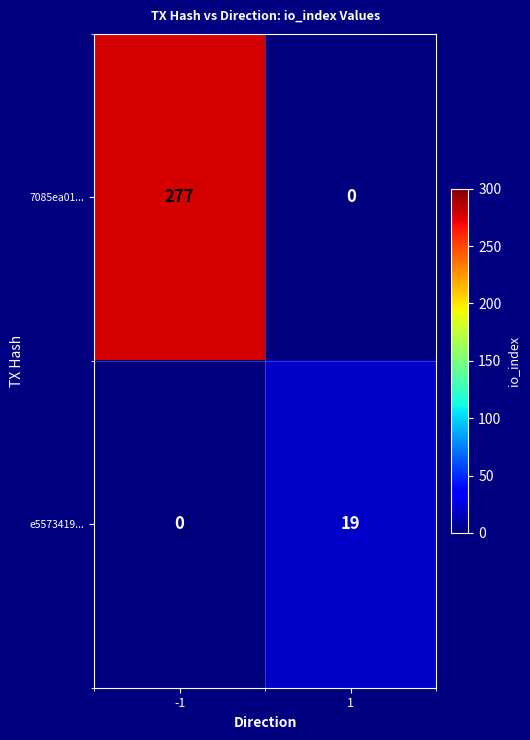

Which series changed the most between -1 and 1?

7085ea01...